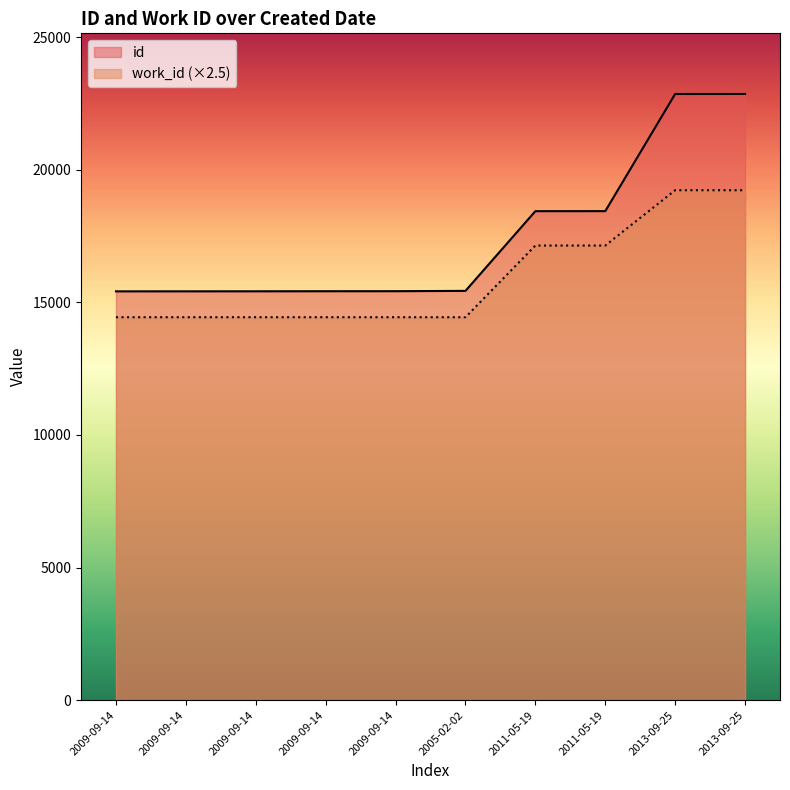

True or false: work_id and id intersect in this chart.

False